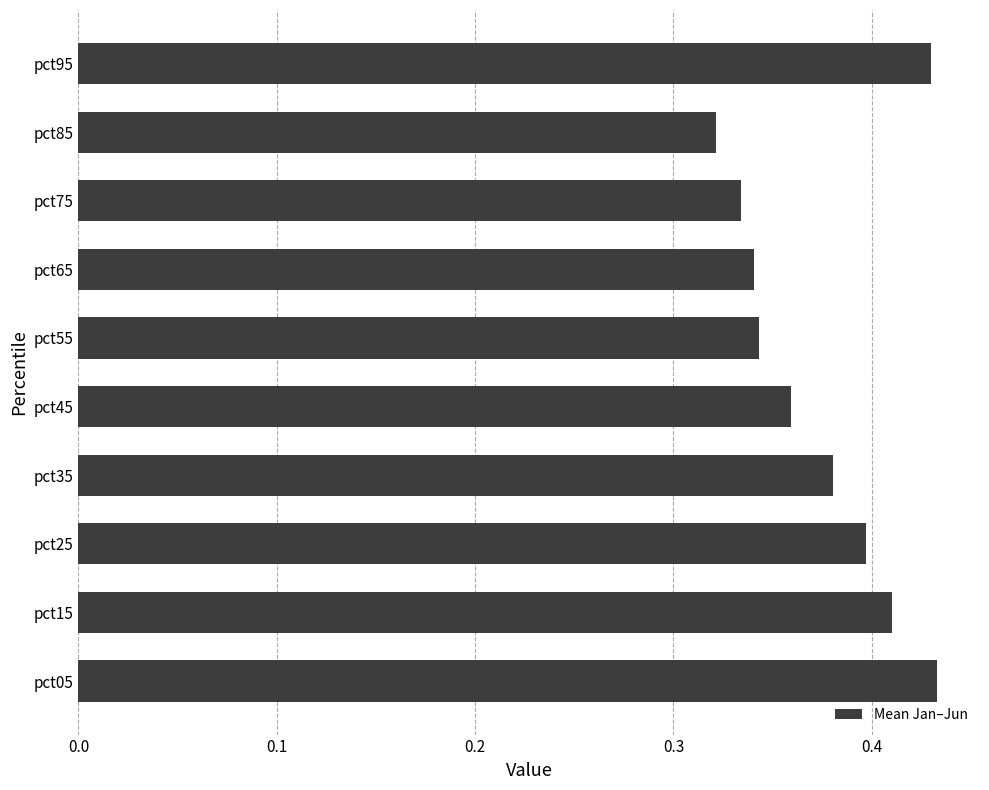

Which category has the lowest value across all series?

pct85